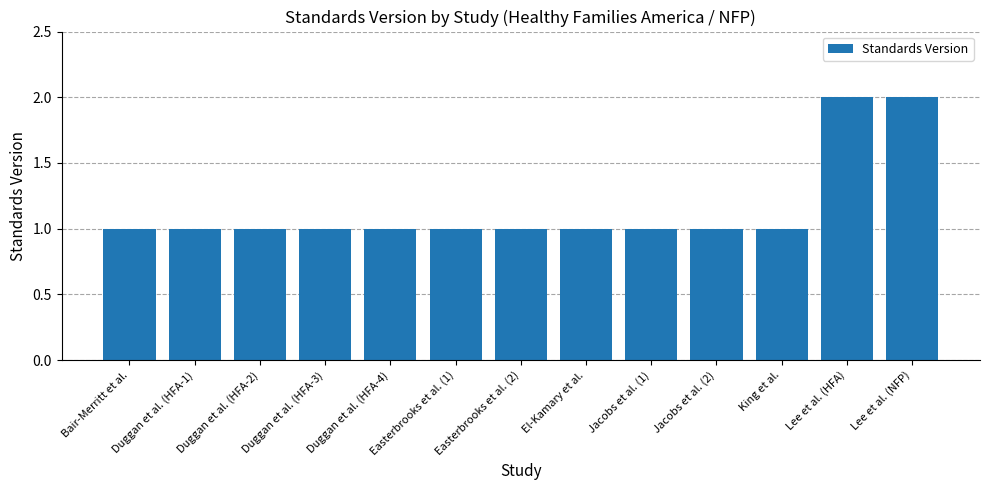

What position from the left is Duggan et al. (HFA-3)?

4